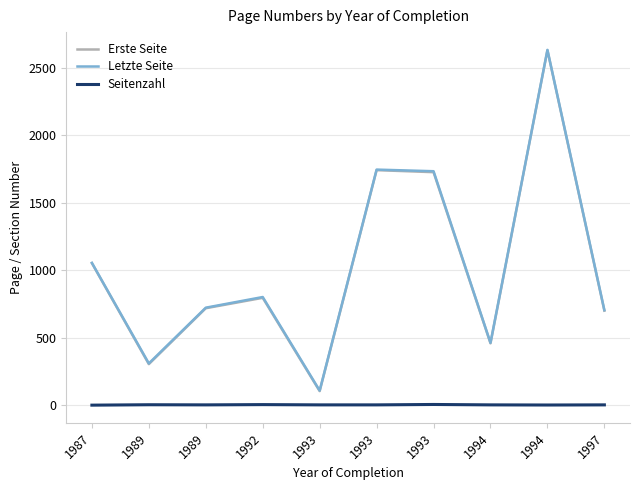

How many interior local peaks does the Letzte Seite series have?

3